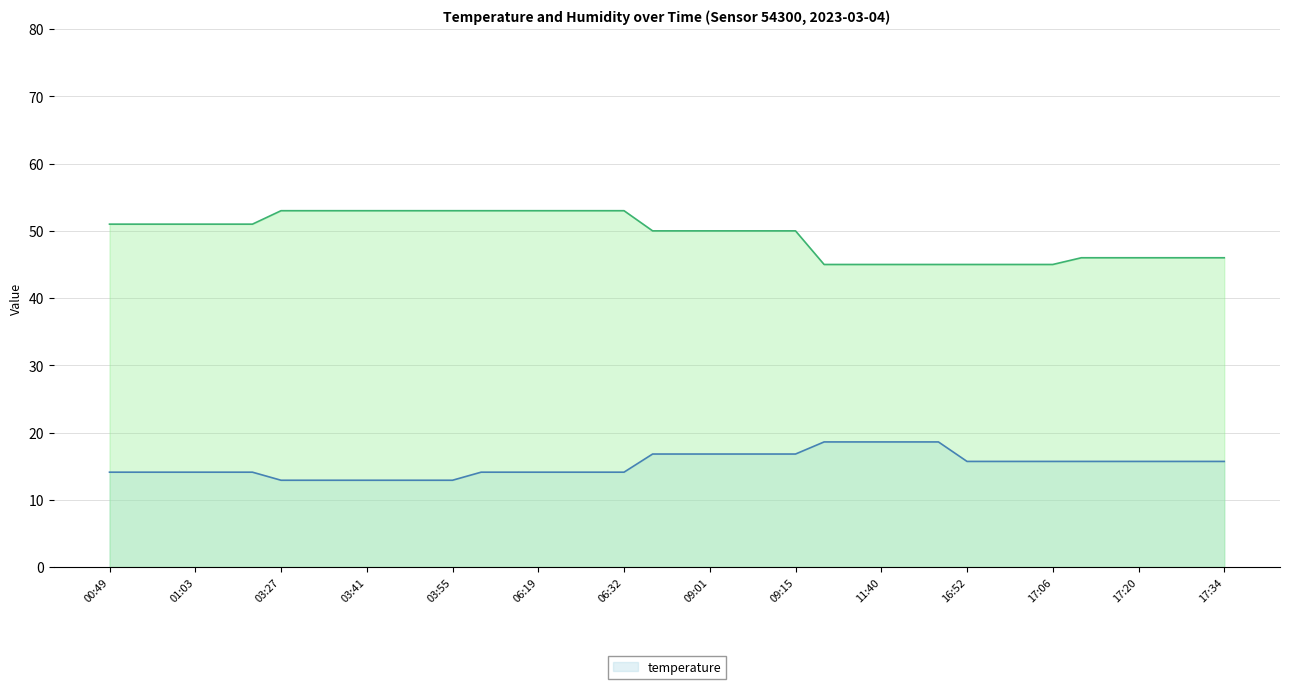

What is the spread (max minus min) of values at 09:15?

33.2